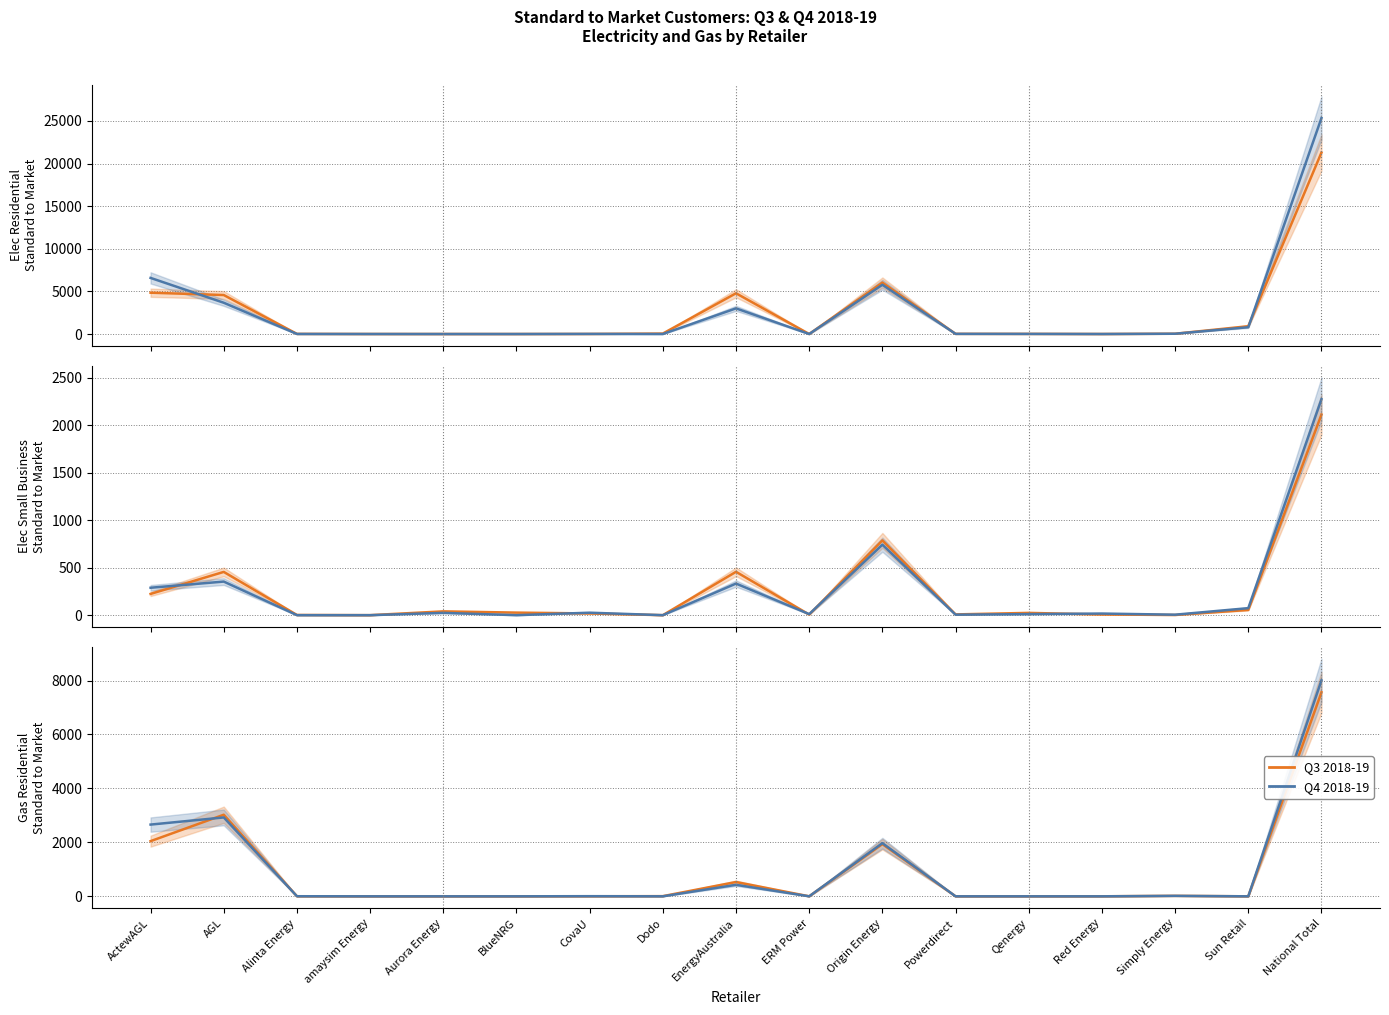

What is the label of the 6th point from the right?

Powerdirect